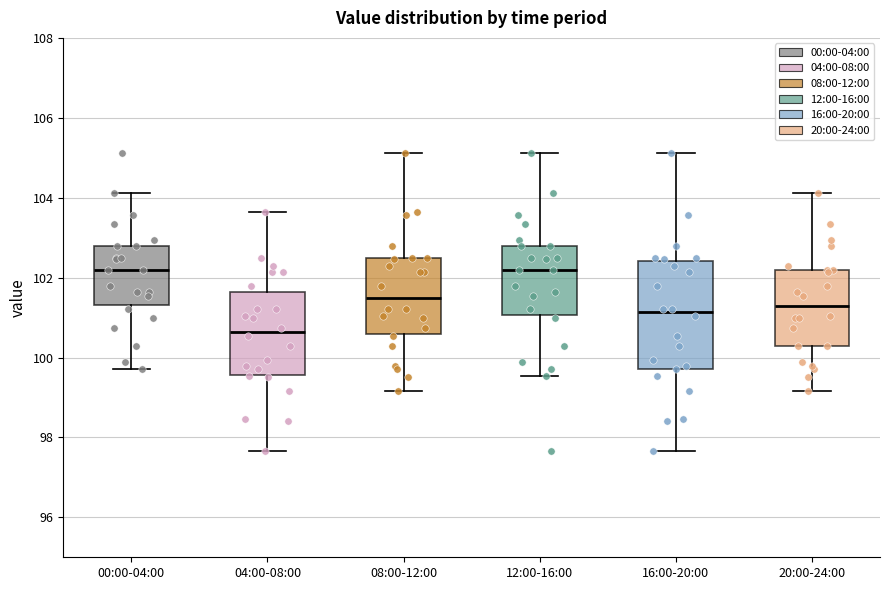

Where is the upper edge of the box for 08:00-12:00 on the y-axis? The values are not printed on the chart, so give them approximately, as read against the axis.

102.4